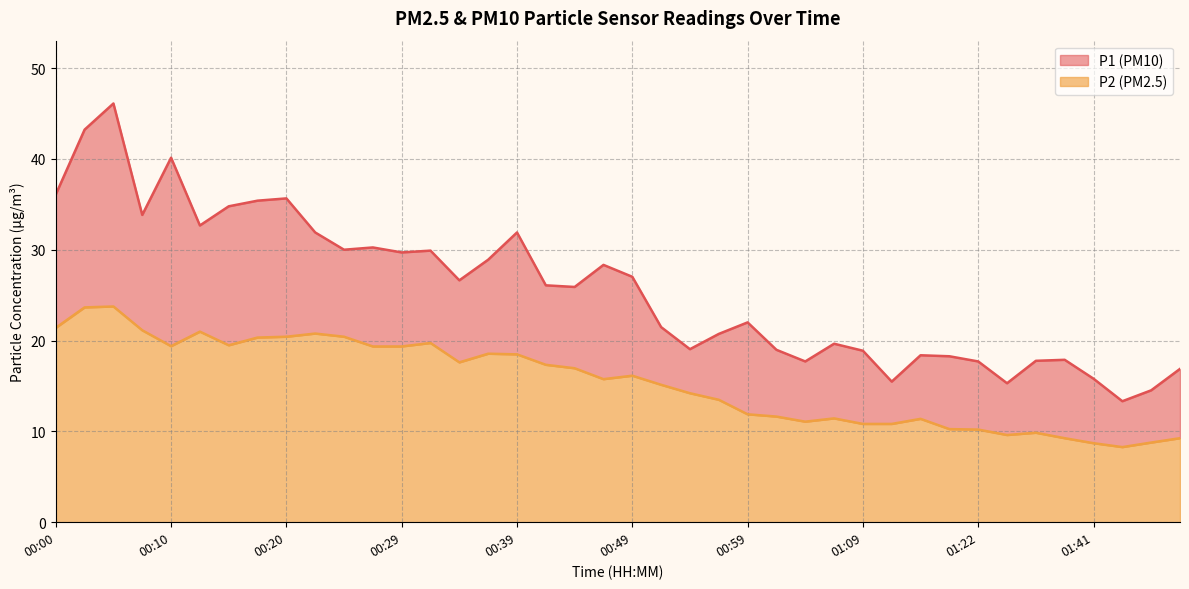

What is the sum of all P2 values?

616.9